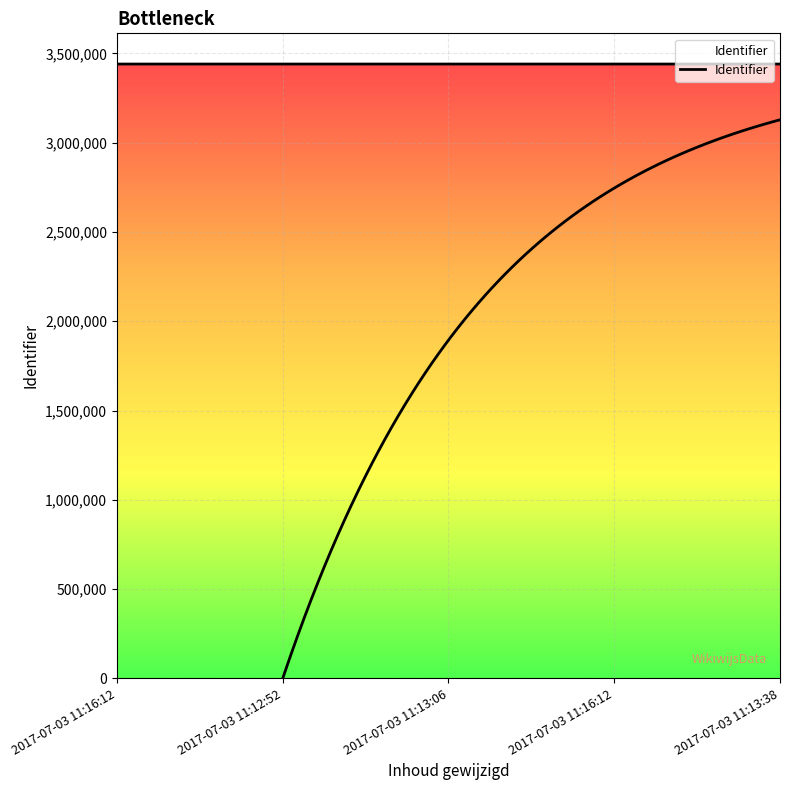

True or false: the data shows 3439833 at 2017-07-03 11:12:52.

True